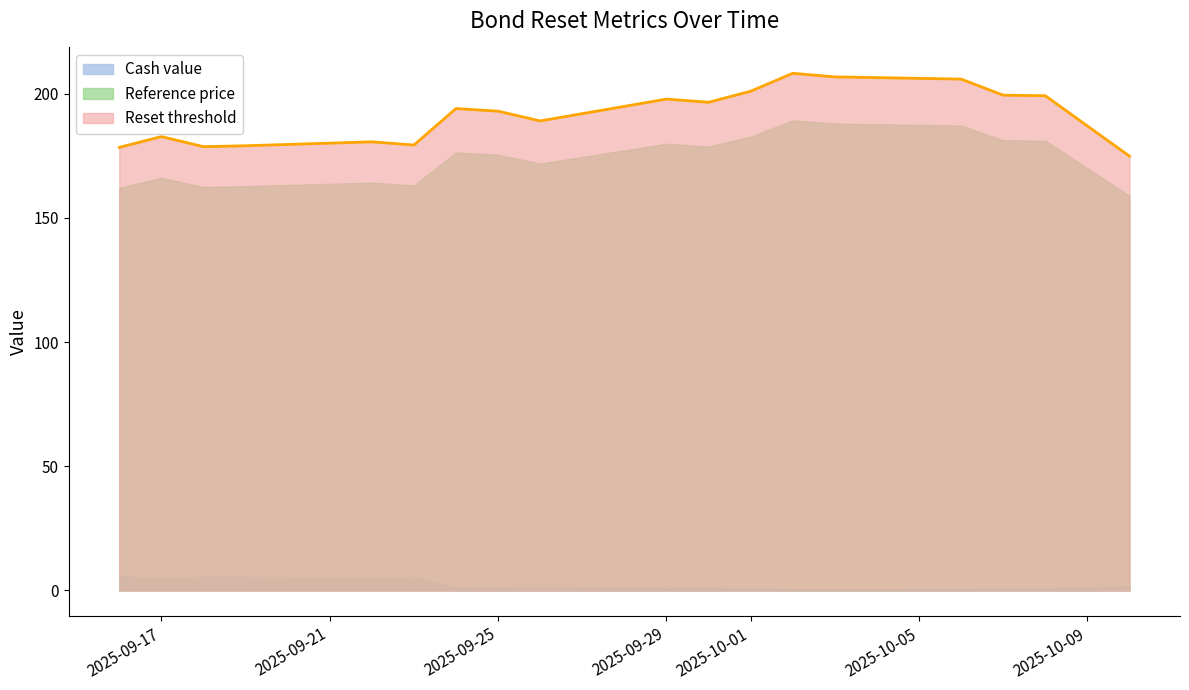

True or false: Reset threshold and Reference price cross at least once.

False